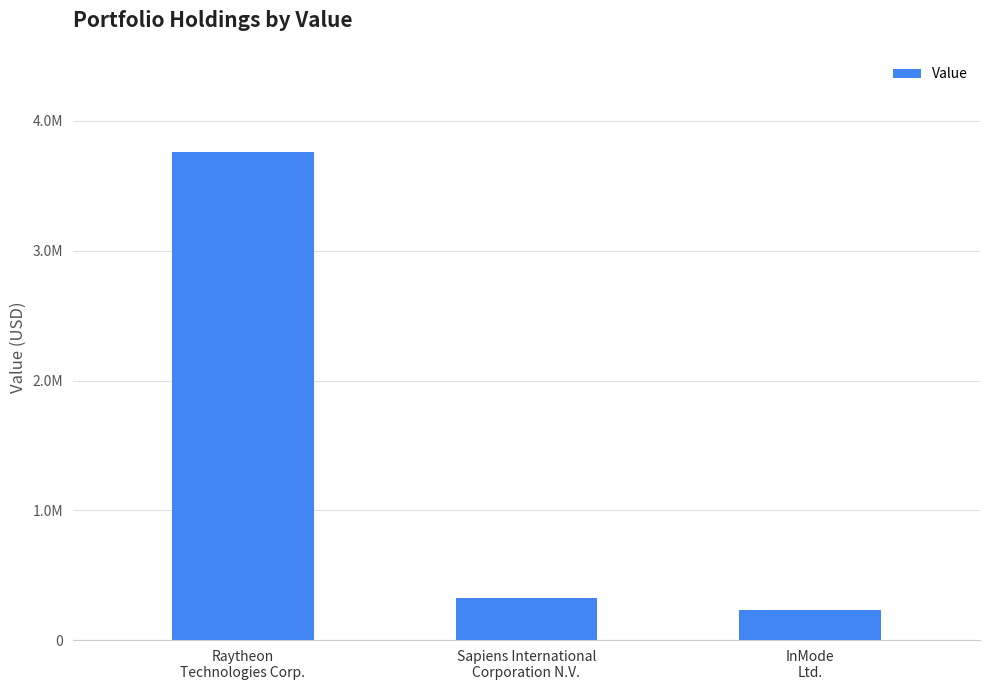

Reading left to right, transcribe all the data shown in this chart.

Raytheon
Technologies Corp.=3758529	Sapiens International
Corporation N.V.=327845	InMode
Ltd.=231719